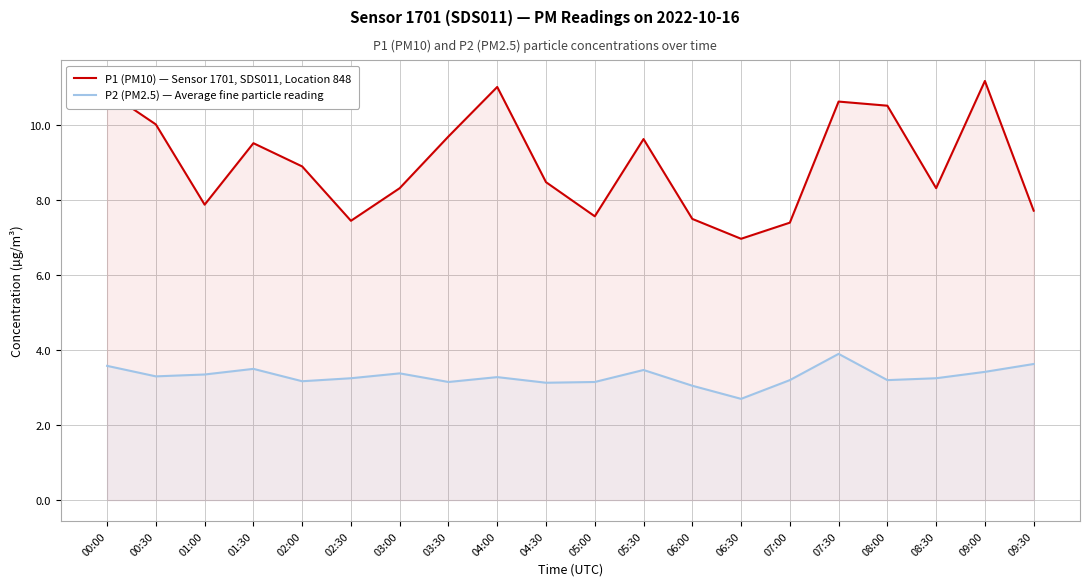

Rank the series by their maximum value, from lowest to highest.

P2 (PM2.5) — Average fine particle reading, P1 (PM10) — Sensor 1701, SDS011, Location 848